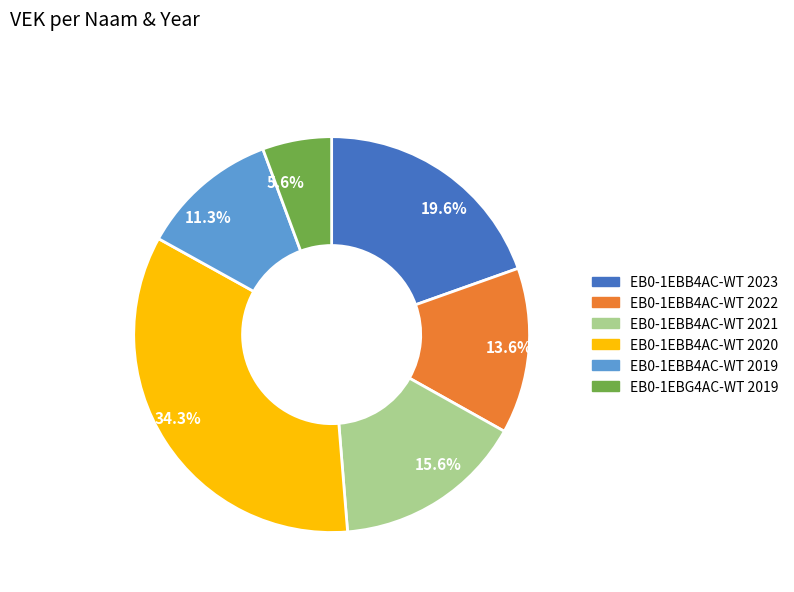

Does any single category account for the majority?

No